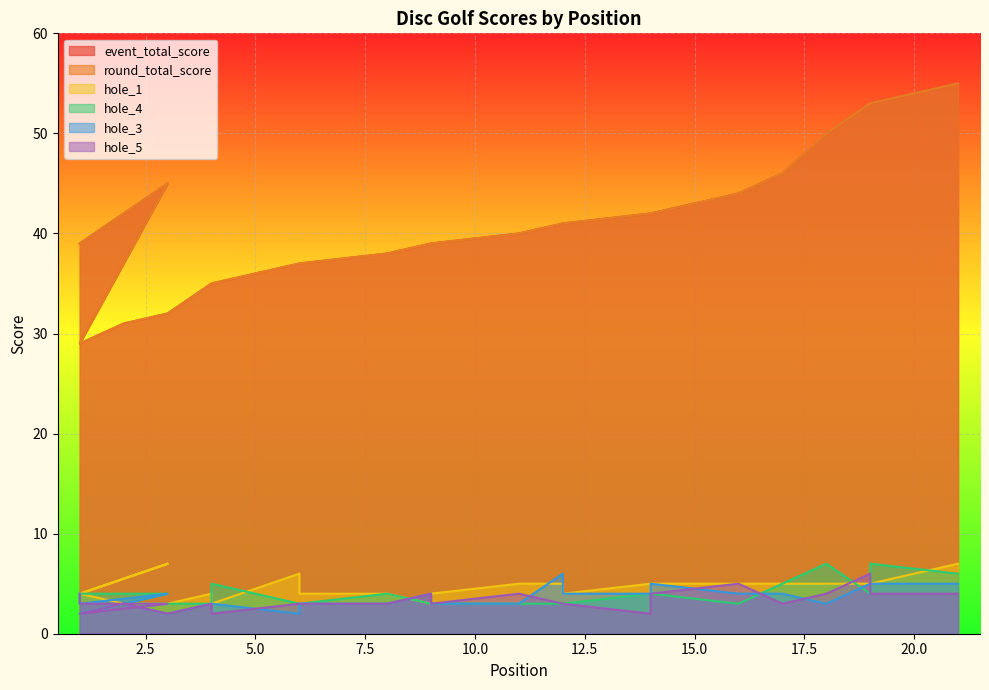

What is the value of the event_total_score point at the 7th from the left?

35